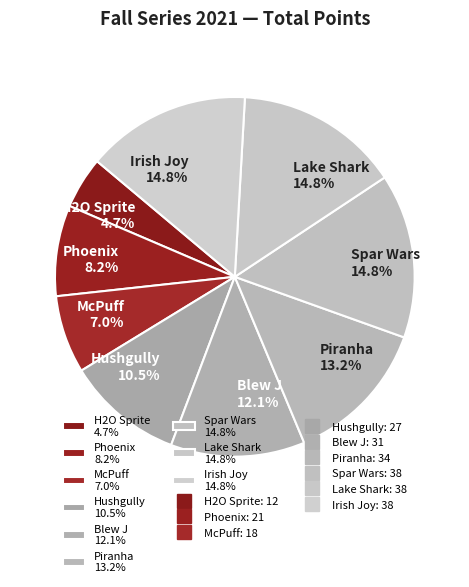

To the nearest percent, what is the combined percentage of Piranha and Blew J?

25%